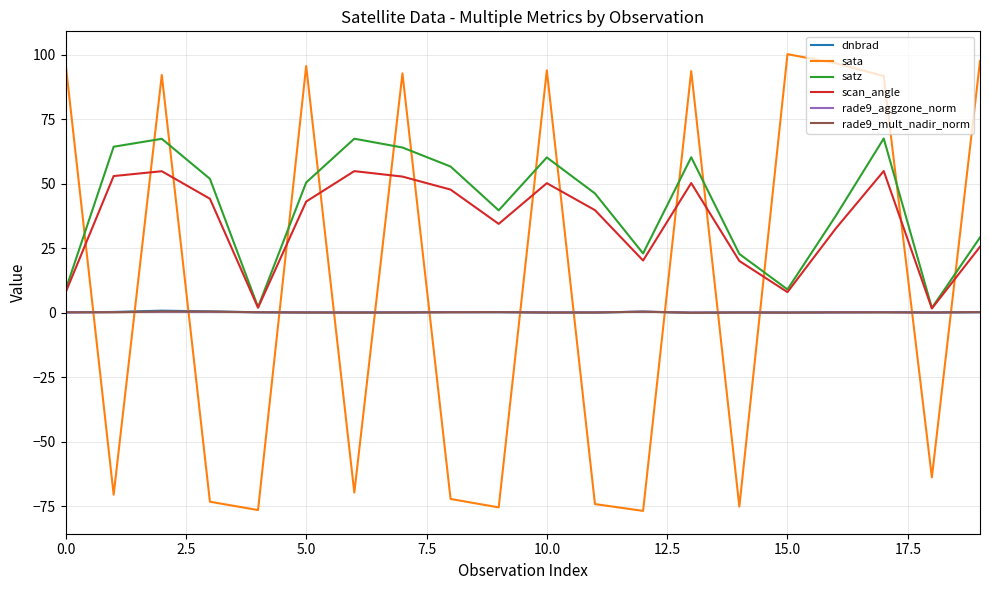

Count the number of data series in this chart.

6